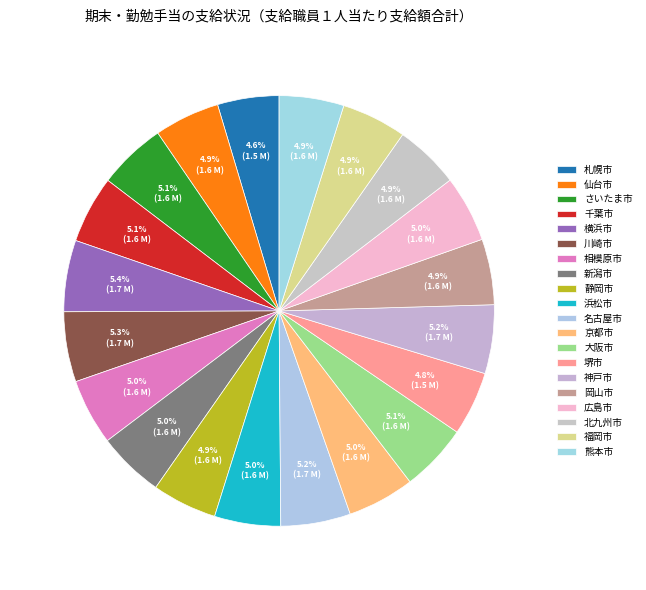

What is the total percentage of 広島市 and 神戸市?

10.2%